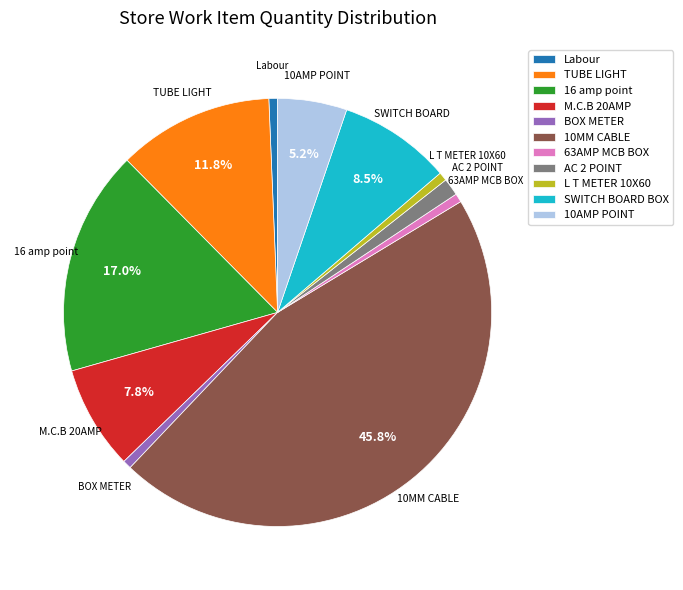

To the nearest percent, what is the difference between the largest and smallest slice percentages?

45%